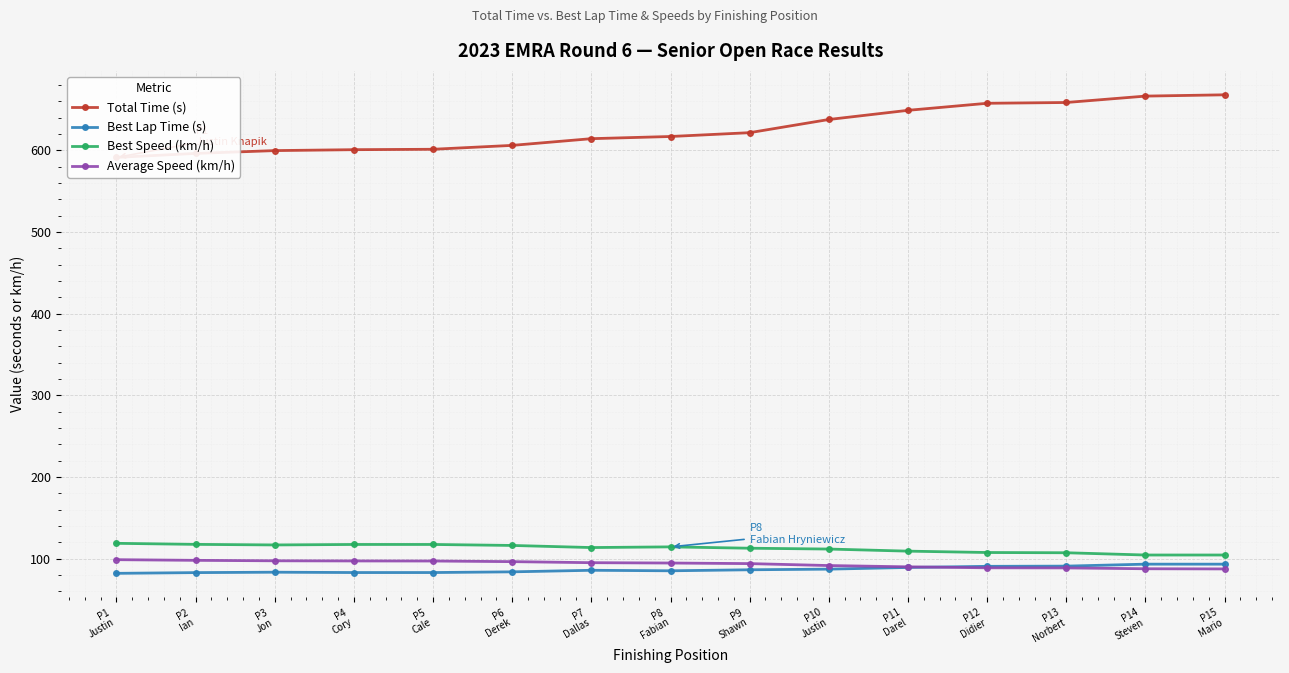

What is the value of the Best Lap Time (s) point at the 2nd from the left?

82.8